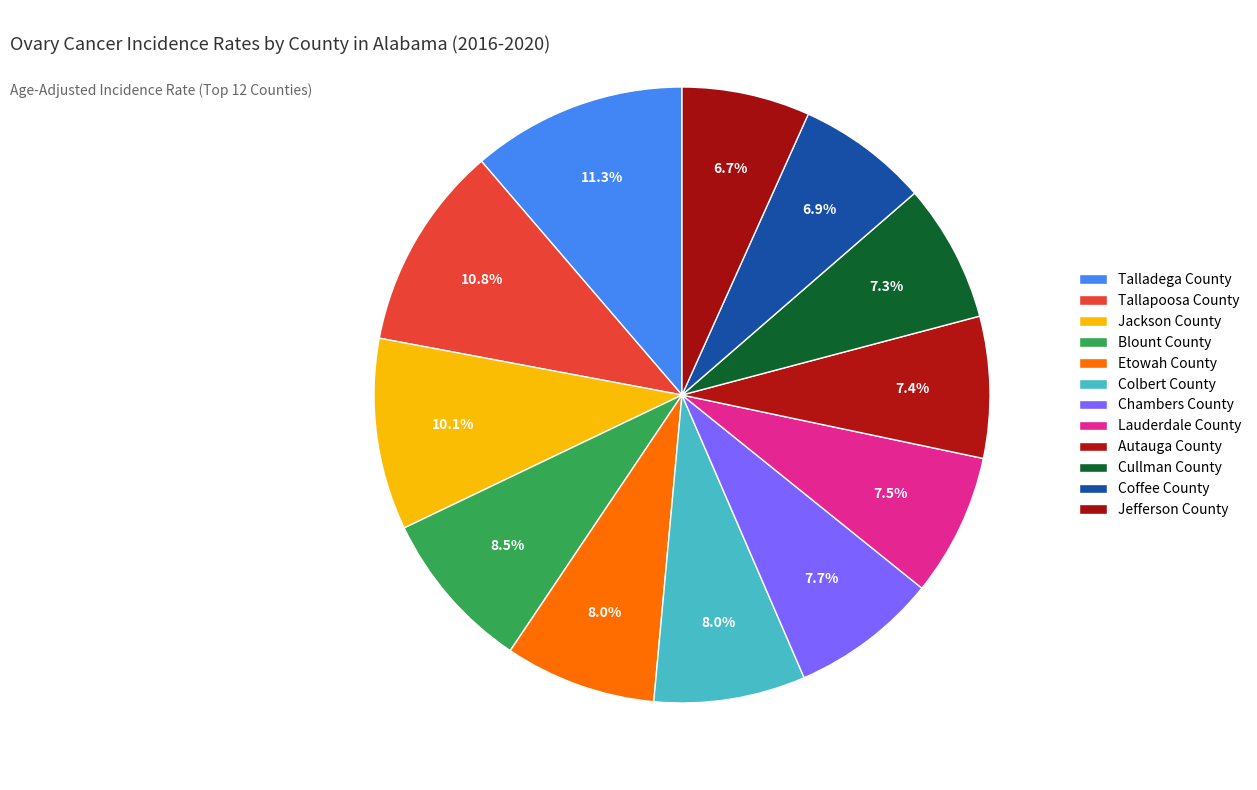

The Coffee County slice represents 7% of the pie. True or false?

True